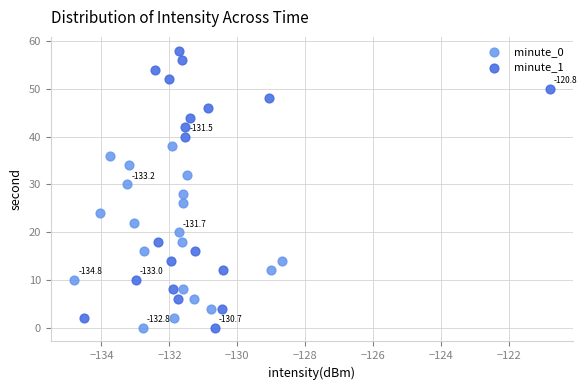

Which series reaches the maximum Y coordinate?

minute_1